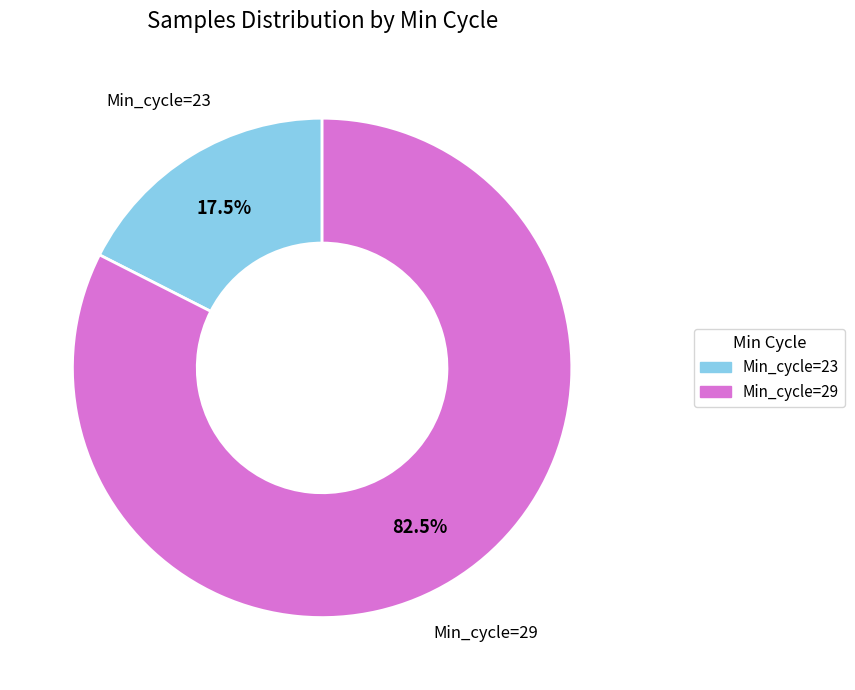

Does any single category account for the majority?

Yes